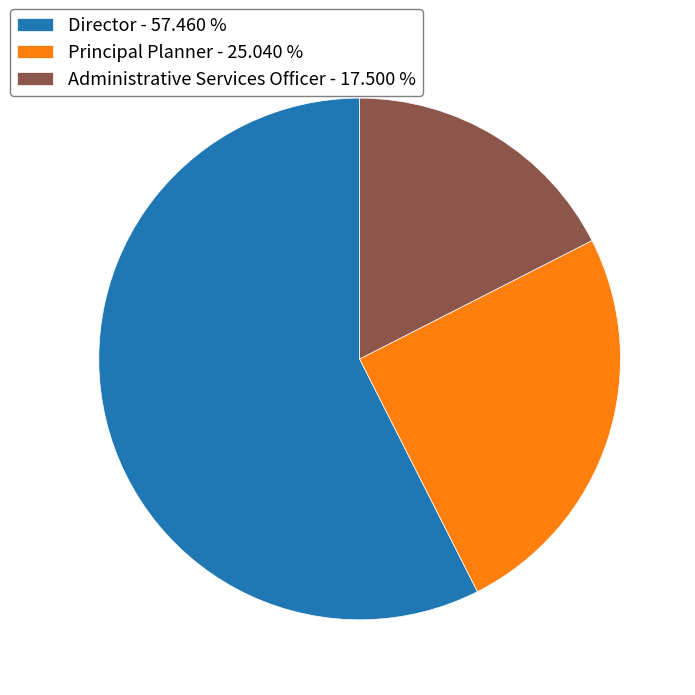

Combined, do Administrative Services Officer - 17.500 % and Principal Planner - 25.040 % account for over 50%?

No